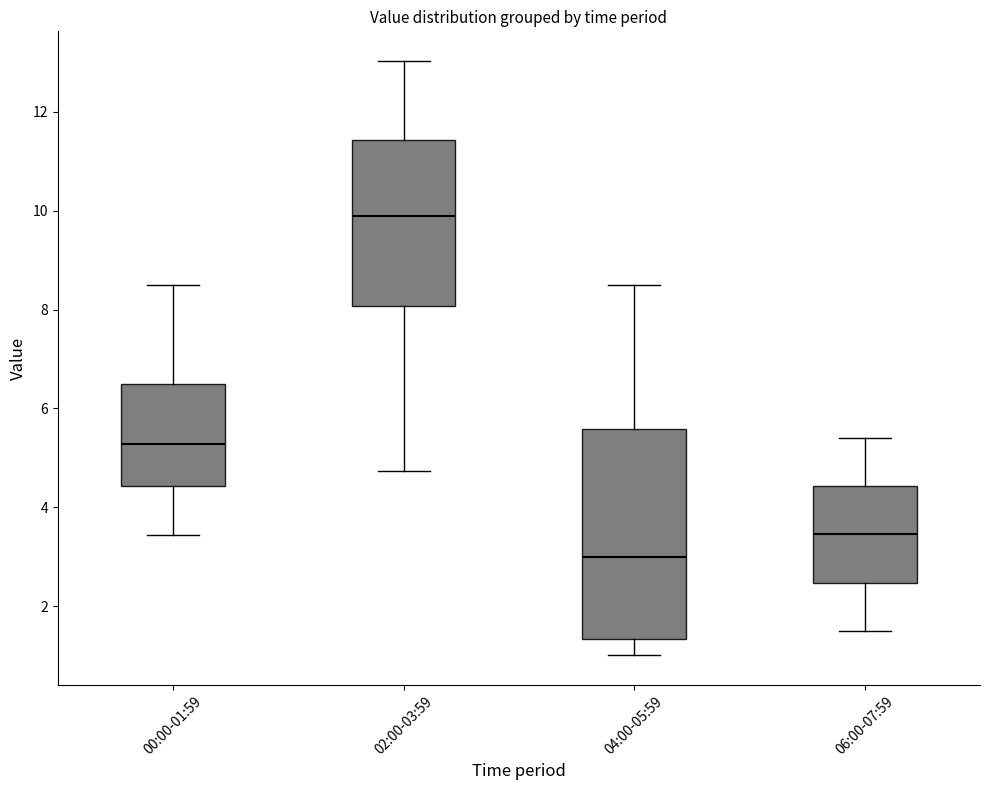

Which box has the highest median line?

02:00-03:59